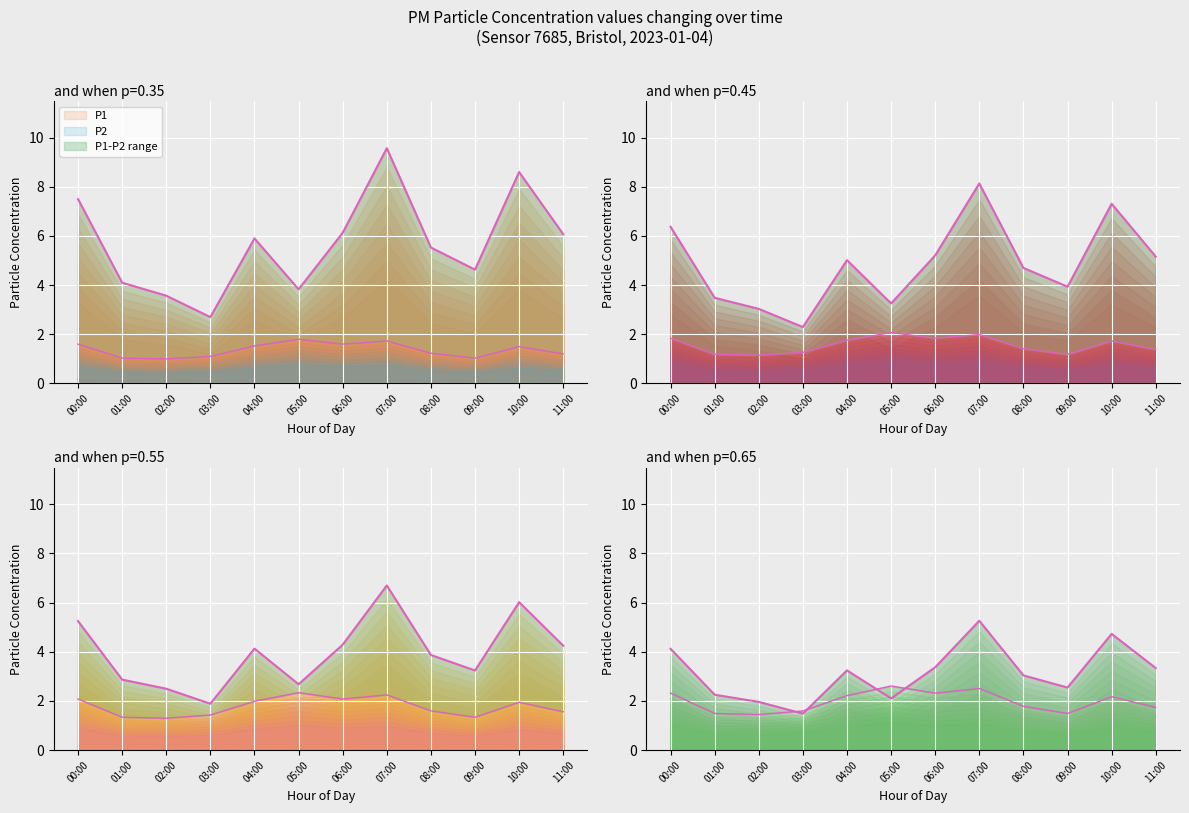

List the labels in order of P1 value, smallest first.

03:00, 02:00, 05:00, 01:00, 09:00, 08:00, 04:00, 11:00, 06:00, 00:00, 10:00, 07:00